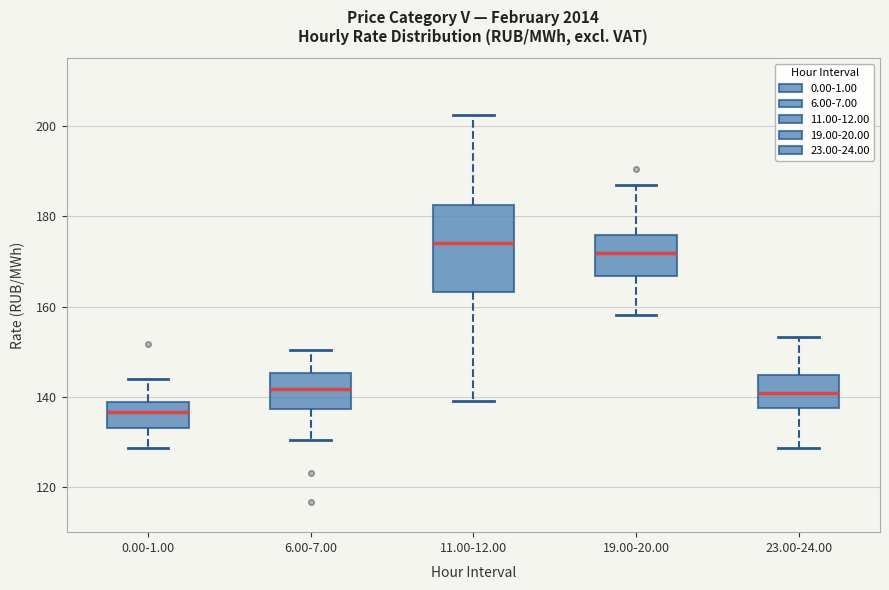

Which box is the tallest, from its lower edge to its upper edge?

11.00-12.00